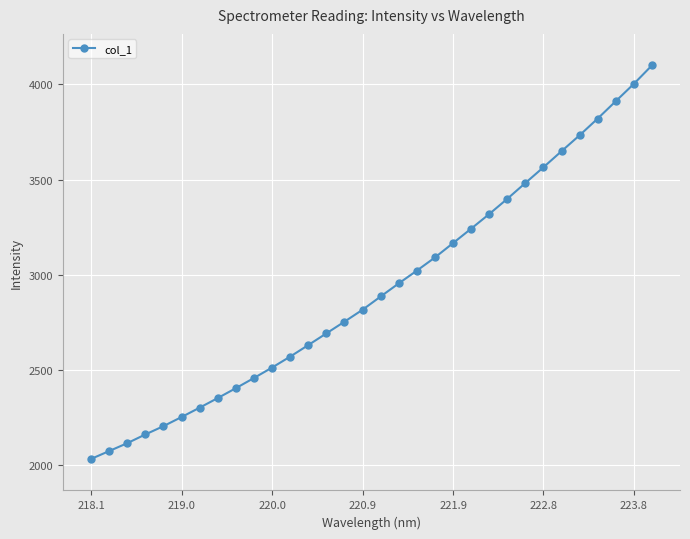

What is the greatest value displayed?

4099.0